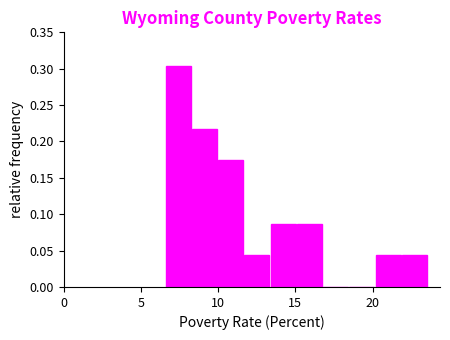

Read against the x-axis, roughly where is the centre of the tallest bar?

7.5